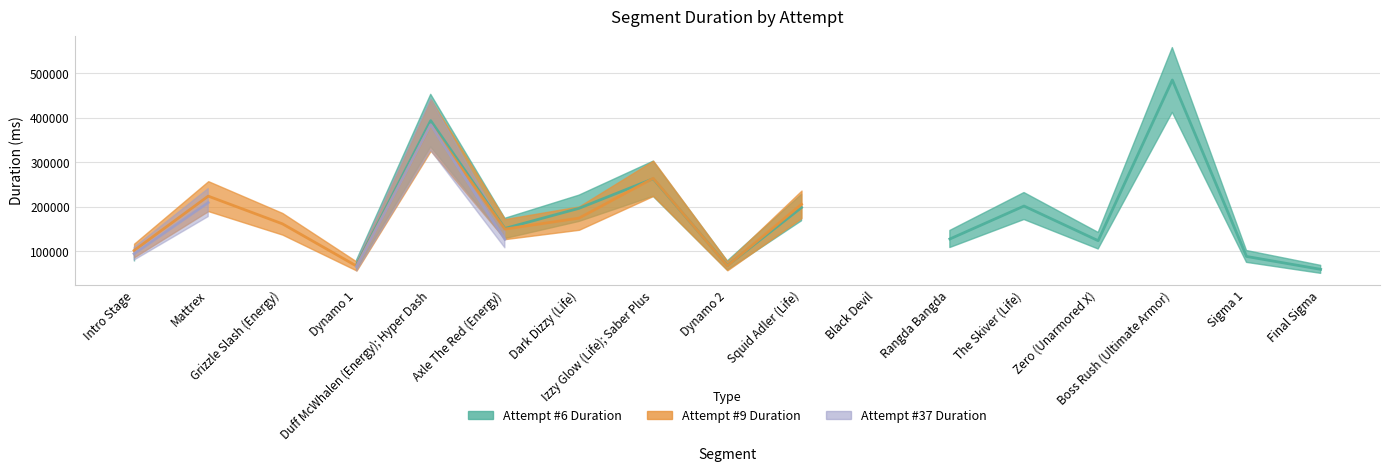

The value of Attempt #9 Duration at Rangda Bangda is 0. True or false?

True